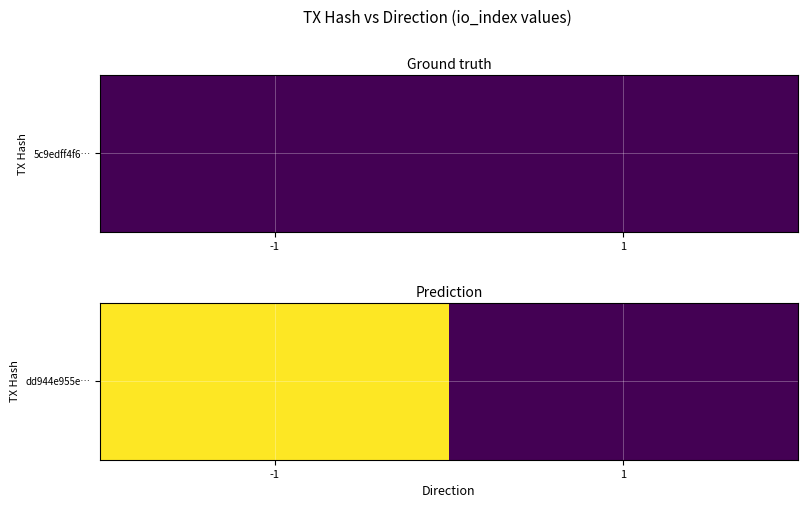

Which category has the highest value across all series?

-1